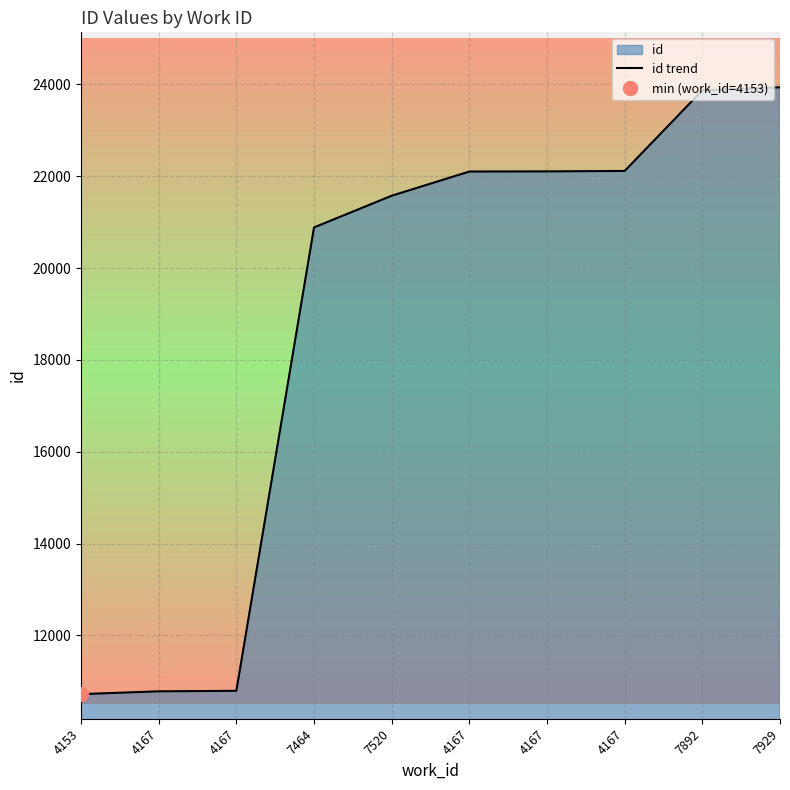

Where is the data nearest to the value 17328?

7464